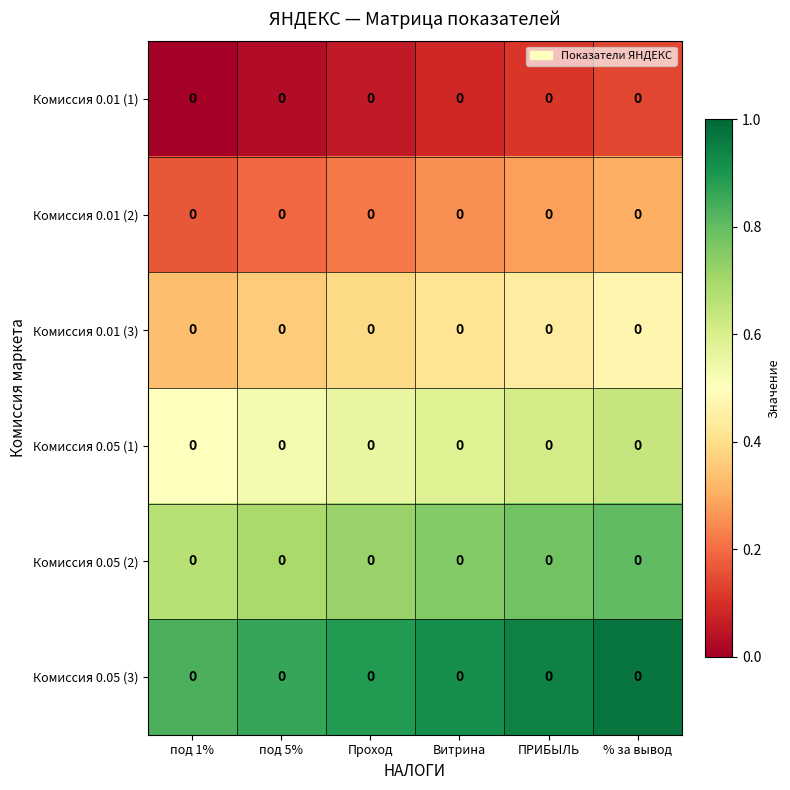

Reading right to left, what are all the values shown in this chart?

Комиссия 0.01 (1): % за вывод=0.0	ПРИБЫЛЬ=0.0	Витрина=0.0	Проход=0.0	под 5%=0.0	под 1%=0.0
Комиссия 0.01 (2): % за вывод=0.0	ПРИБЫЛЬ=0.0	Витрина=0.0	Проход=0.0	под 5%=0.0	под 1%=0.0
Комиссия 0.01 (3): % за вывод=0.0	ПРИБЫЛЬ=0.0	Витрина=0.0	Проход=0.0	под 5%=0.0	под 1%=0.0
Комиссия 0.05 (1): % за вывод=0.0	ПРИБЫЛЬ=0.0	Витрина=0.0	Проход=0.0	под 5%=0.0	под 1%=0.0
Комиссия 0.05 (2): % за вывод=0.0	ПРИБЫЛЬ=0.0	Витрина=0.0	Проход=0.0	под 5%=0.0	под 1%=0.0
Комиссия 0.05 (3): % за вывод=0.0	ПРИБЫЛЬ=0.0	Витрина=0.0	Проход=0.0	под 5%=0.0	под 1%=0.0